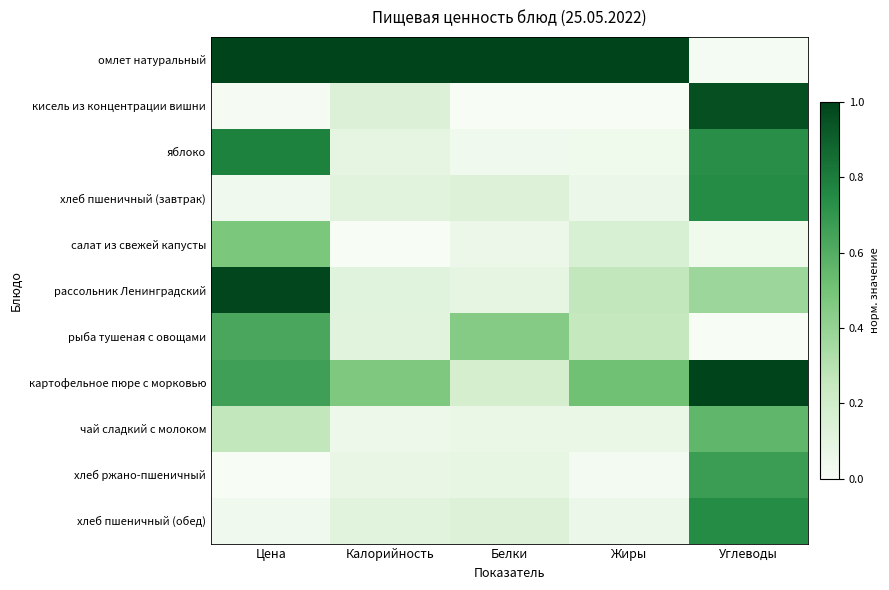

Reading left to right, list all the values displayed in this chart.

омлет натуральный: Цена=1.0	Калорийность=1.0	Белки=1.0	Жиры=1.0	Углеводы=0.0
кисель из концентрации вишни: Цена=0.0	Калорийность=0.1	Белки=0.0	Жиры=0.0	Углеводы=1.0
яблоко: Цена=0.8	Калорийность=0.1	Белки=0.0	Жиры=0.0	Углеводы=0.7
хлеб пшеничный (завтрак): Цена=0.0	Калорийность=0.1	Белки=0.1	Жиры=0.1	Углеводы=0.7
салат из свежей капусты: Цена=0.5	Калорийность=0.0	Белки=0.1	Жиры=0.2	Углеводы=0.0
рассольник Ленинградский: Цена=1.0	Калорийность=0.1	Белки=0.1	Жиры=0.3	Углеводы=0.4
рыба тушеная с овощами: Цена=0.6	Калорийность=0.1	Белки=0.4	Жиры=0.3	Углеводы=0.0
картофельное пюре с морковью: Цена=0.7	Калорийность=0.5	Белки=0.2	Жиры=0.5	Углеводы=1.0
чай сладкий с молоком: Цена=0.3	Калорийность=0.1	Белки=0.1	Жиры=0.1	Углеводы=0.6
хлеб ржано-пшеничный: Цена=0.0	Калорийность=0.1	Белки=0.1	Жиры=0.0	Углеводы=0.7
хлеб пшеничный (обед): Цена=0.0	Калорийность=0.1	Белки=0.1	Жиры=0.1	Углеводы=0.7